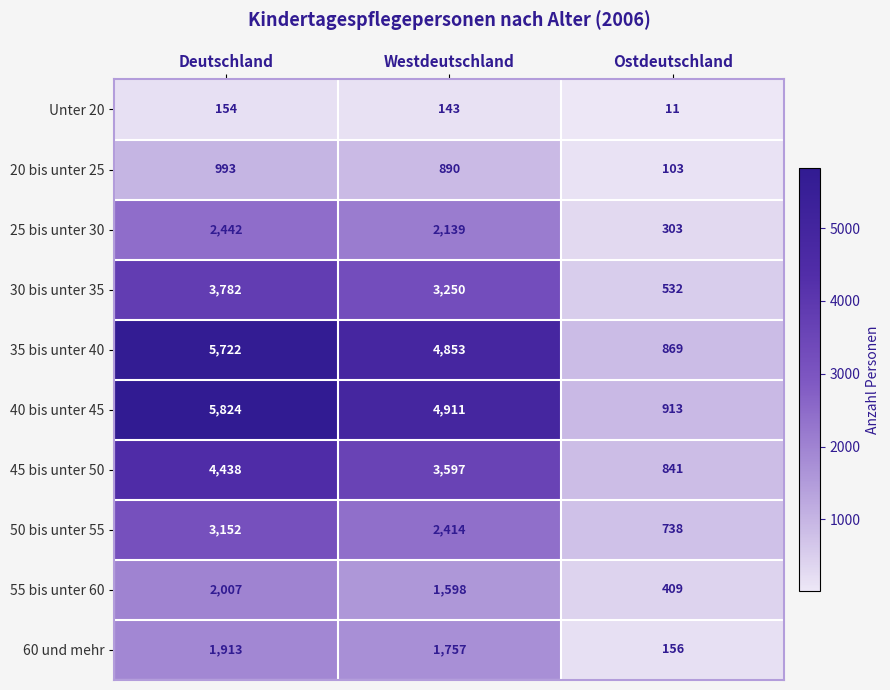

Count the 55 bis unter 60 values in the range 409 to 2007.

3